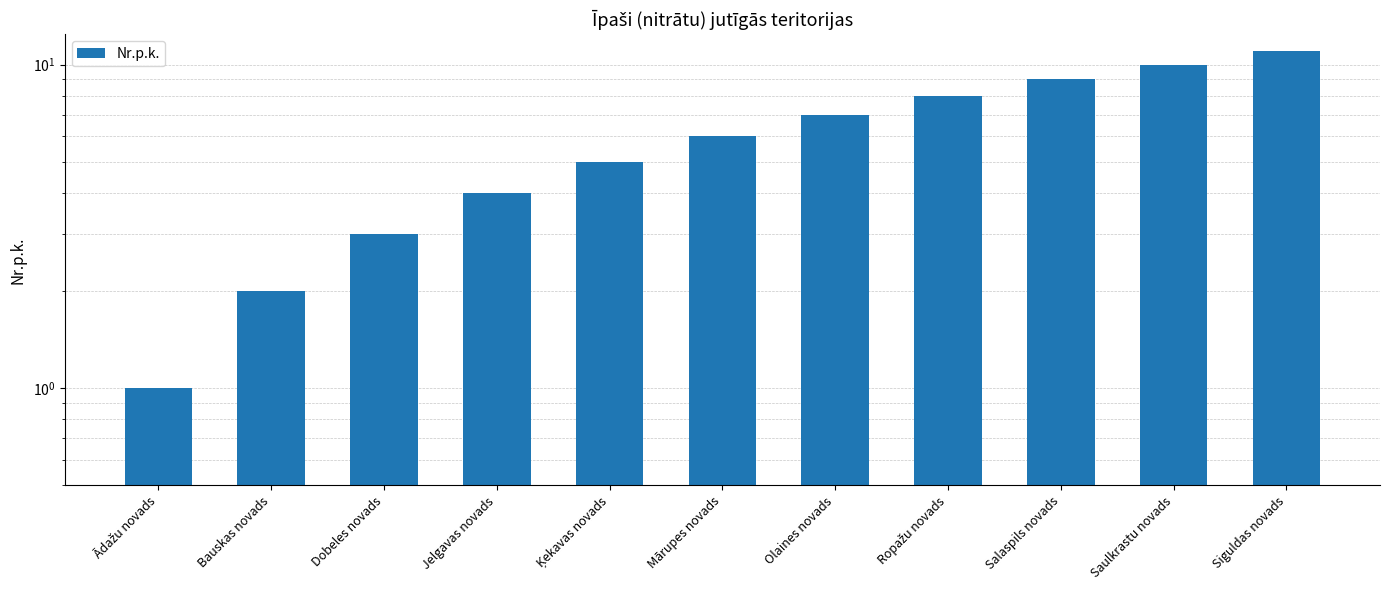

What is the label of the 1st bar from the left?

Ādažu novads